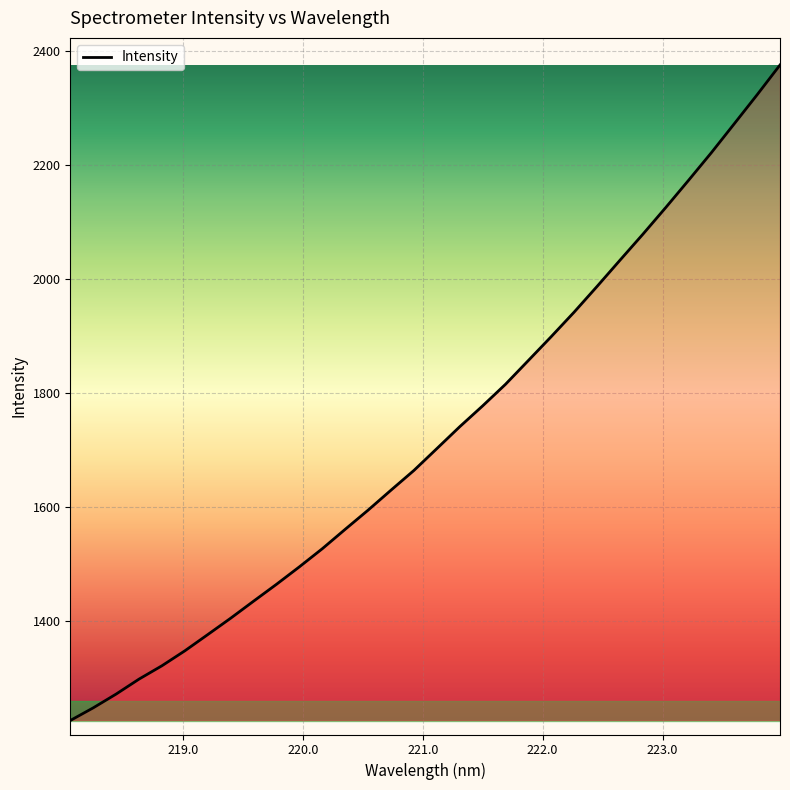

What is the maximum value shown in the chart?

2375.5